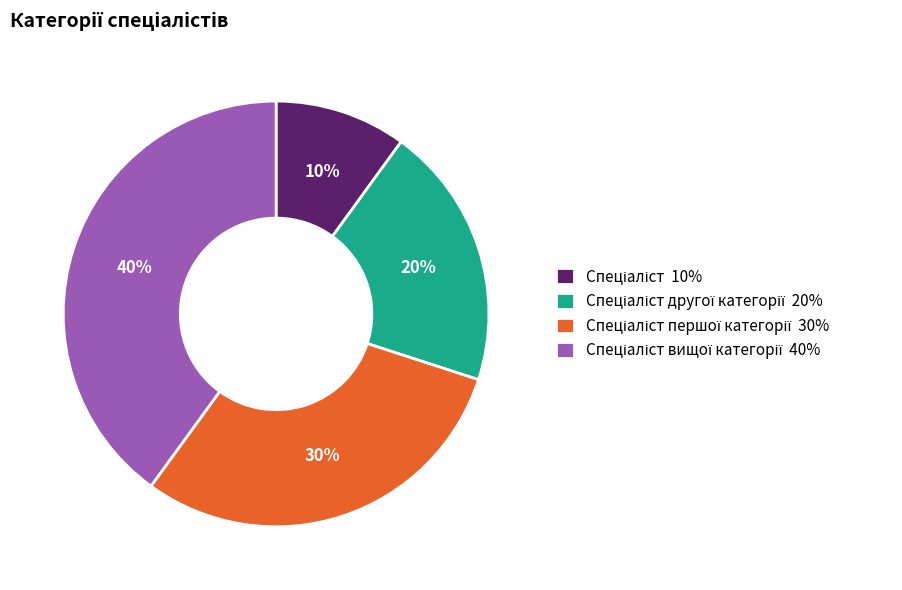

To the nearest percent, what is the difference between the largest and smallest slice percentages?

30%